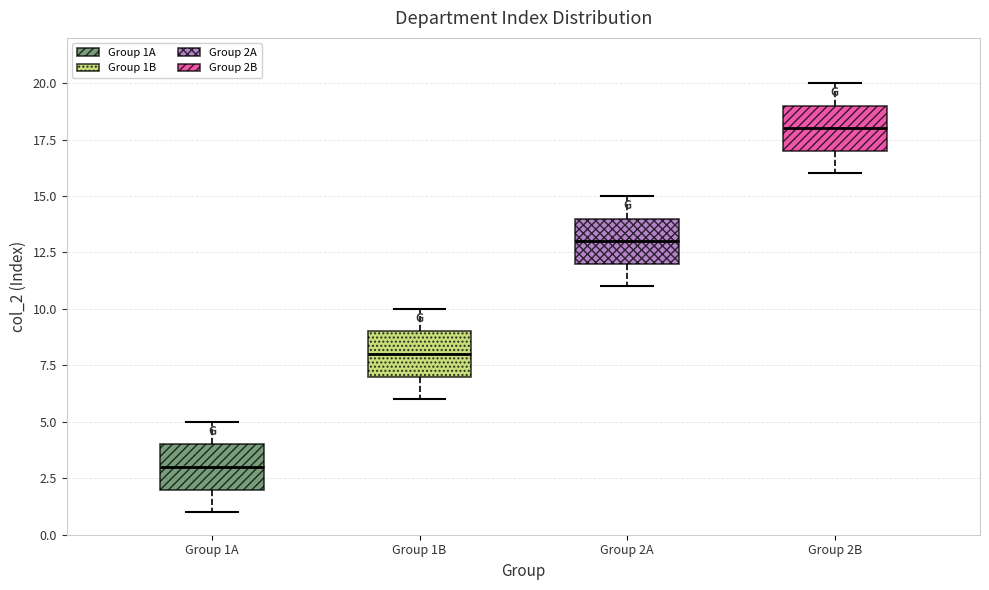

Reading left to right, transcribe this box plot: for each box, give where its median line is, the range the box spans, and where its two whiskers end, as read against the y-axis. The values are not printed on the chart, so give them approximately, as read against the axis.

Group 1A: median 3, box 2 to 4, whiskers 1 to 5
Group 1B: median 8, box 7 to 9, whiskers 6 to 10
Group 2A: median 13, box 12 to 14, whiskers 11 to 15
Group 2B: median 18, box 17 to 19, whiskers 16 to 20